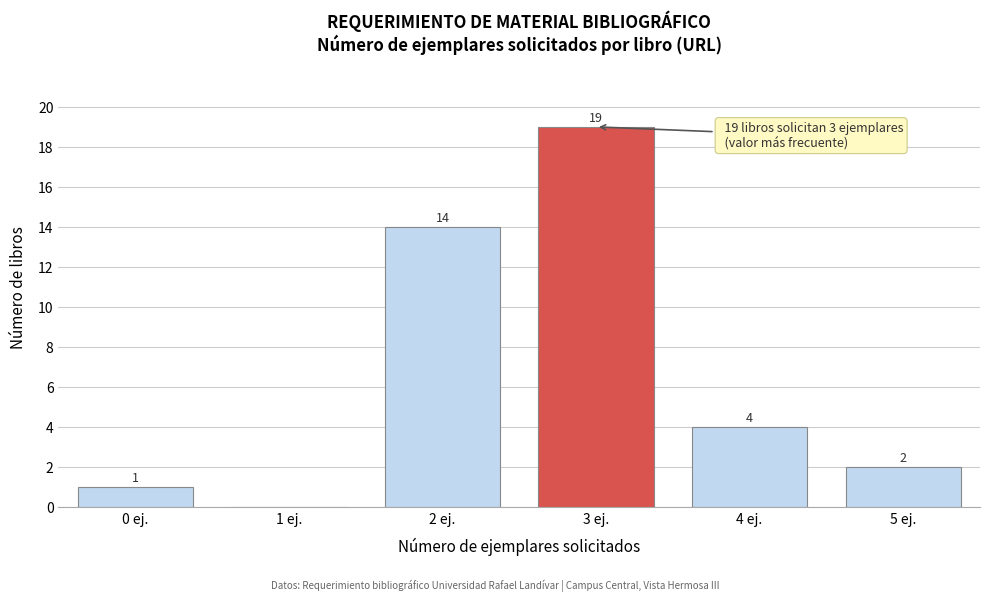

Reading left to right, extract all data points from this chart.

0 ej.=1	1 ej.=0	2 ej.=14	3 ej.=19	4 ej.=4	5 ej.=2